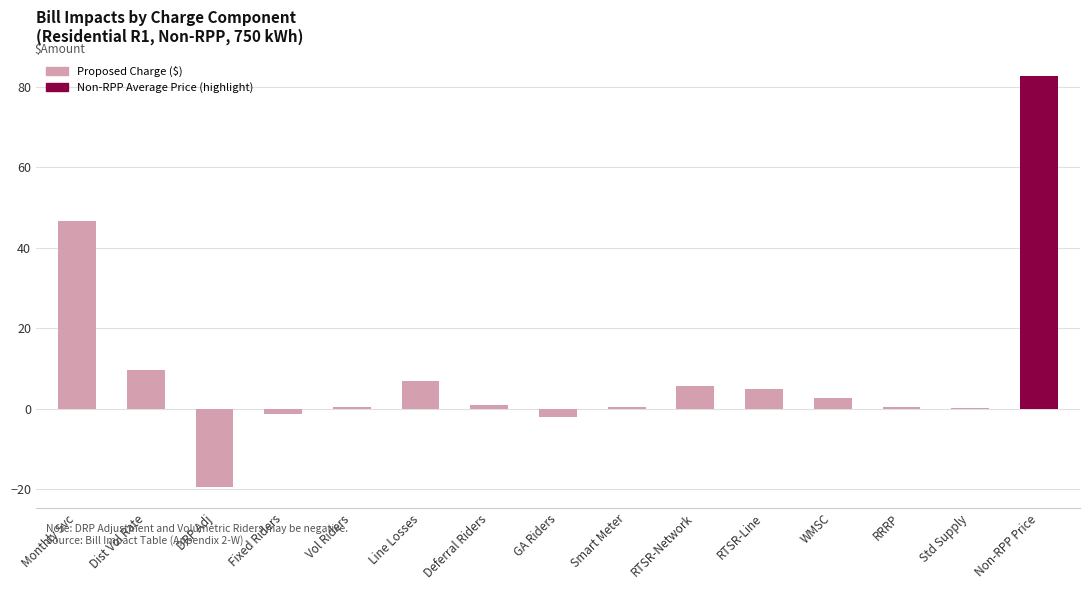

The chart shows a value of 46.7 at Monthly Svc. True or false?

True